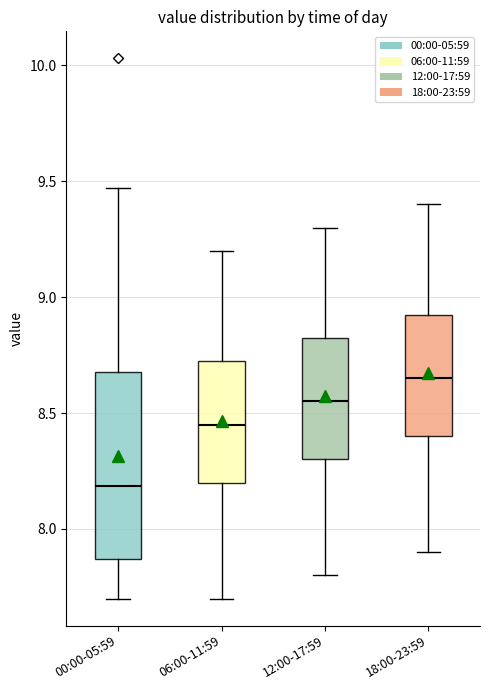

Which box's median line is the highest?

18:00-23:59